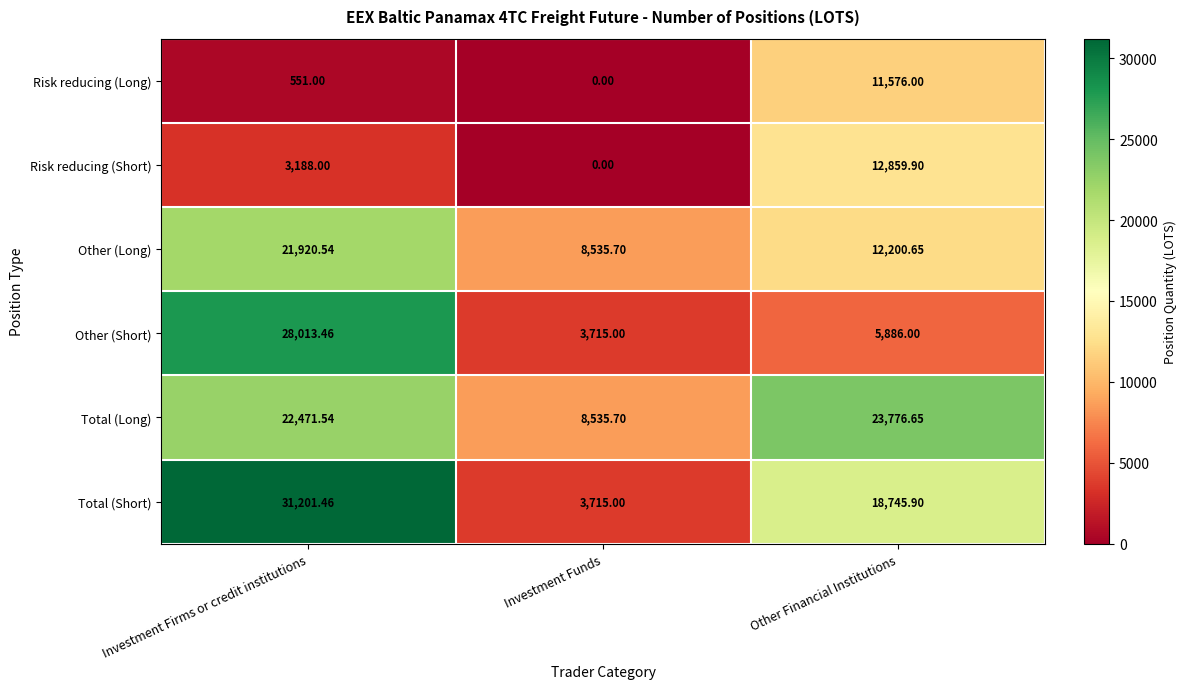

Between Investment Firms or credit institutions and Other Financial Institutions, which series saw the biggest shift?

Other (Short)